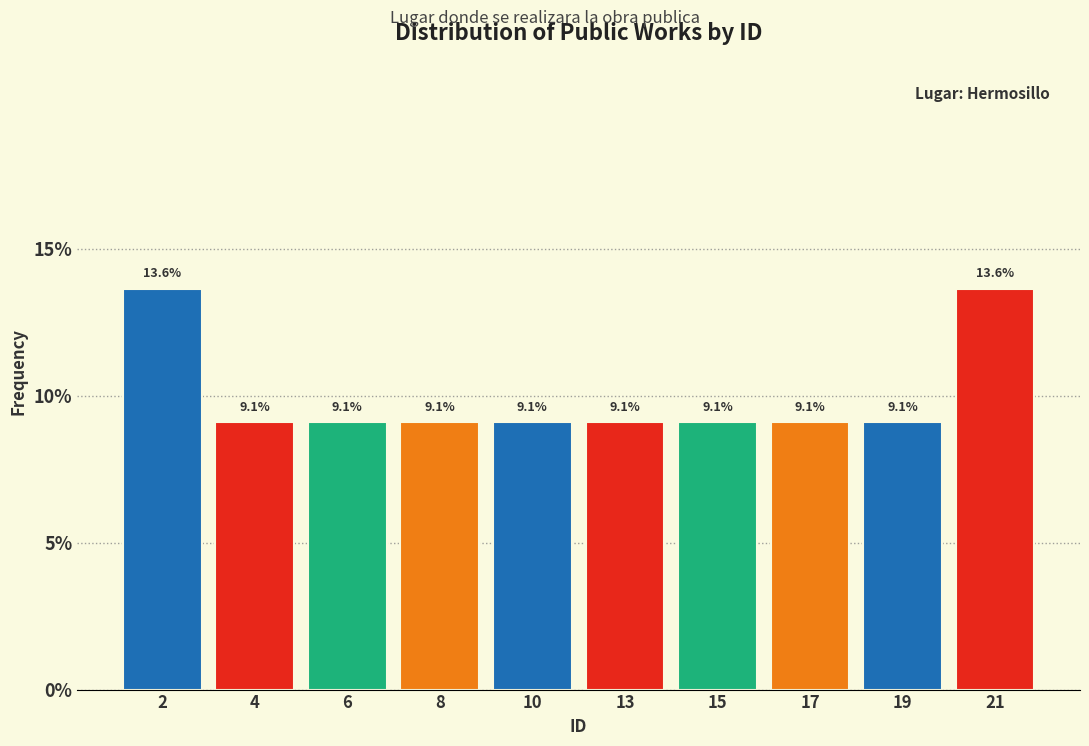

Reading right to left, extract all data points from this chart.

13.6	9.1	9.1	9.1	9.1	9.1	9.1	9.1	9.1	13.6